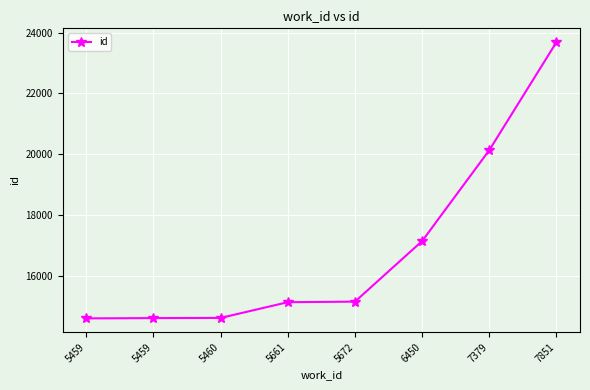

How many categories are shown in the chart?

8